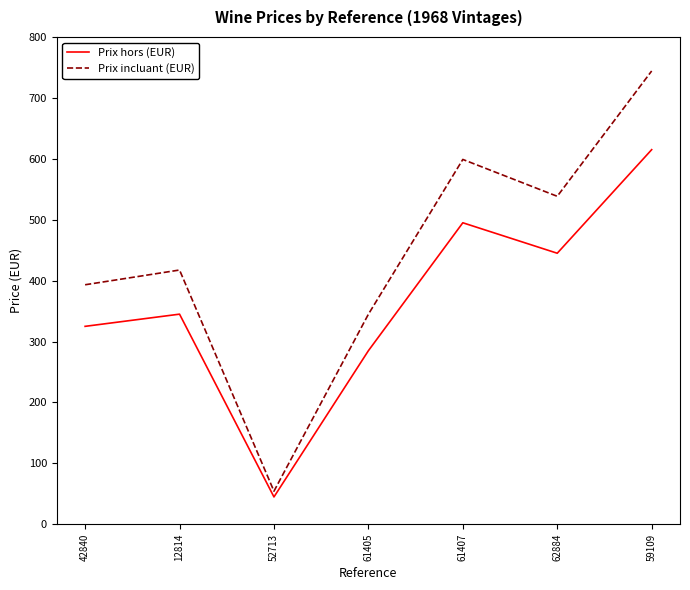

What is the sum of all Prix incluant (EUR) values?

3091.6